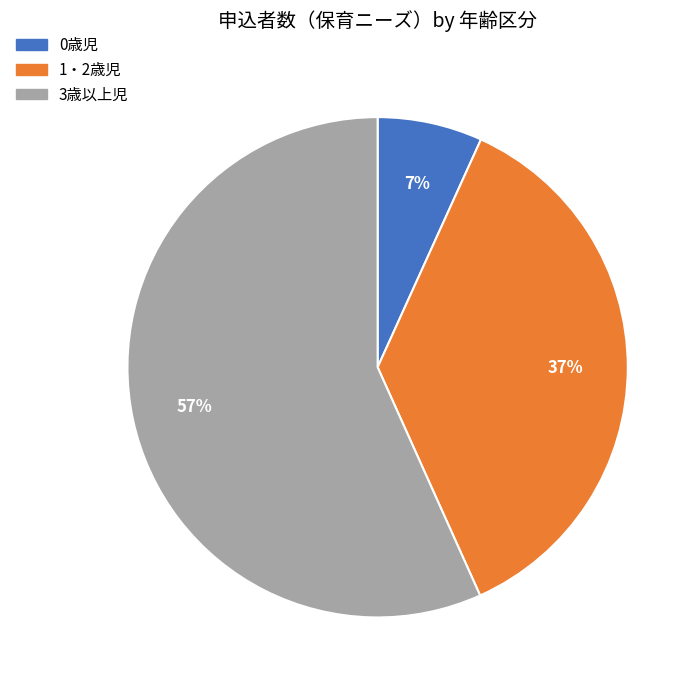

What is the largest slice in the pie chart?

3歳以上児